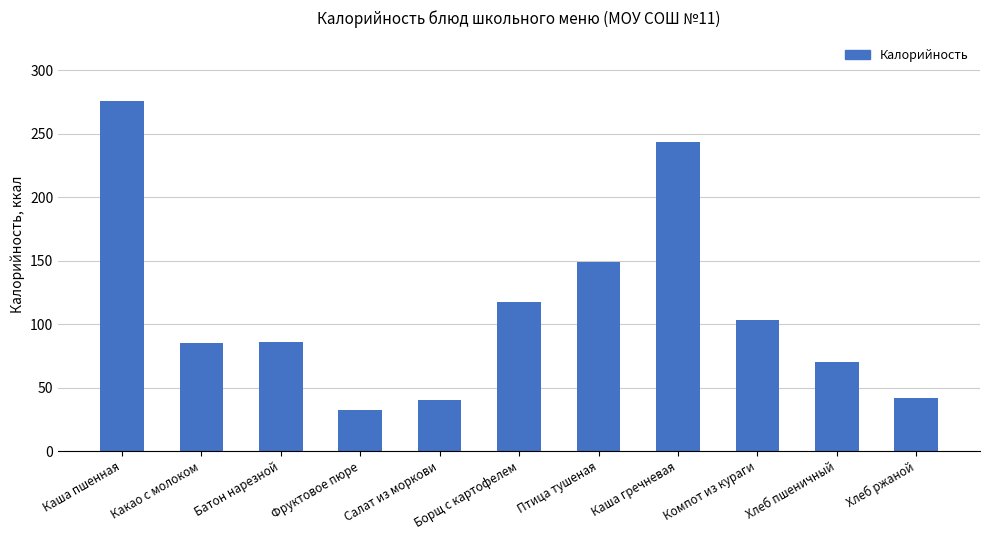

What is the approximate value at Компот из кураги?

103.3